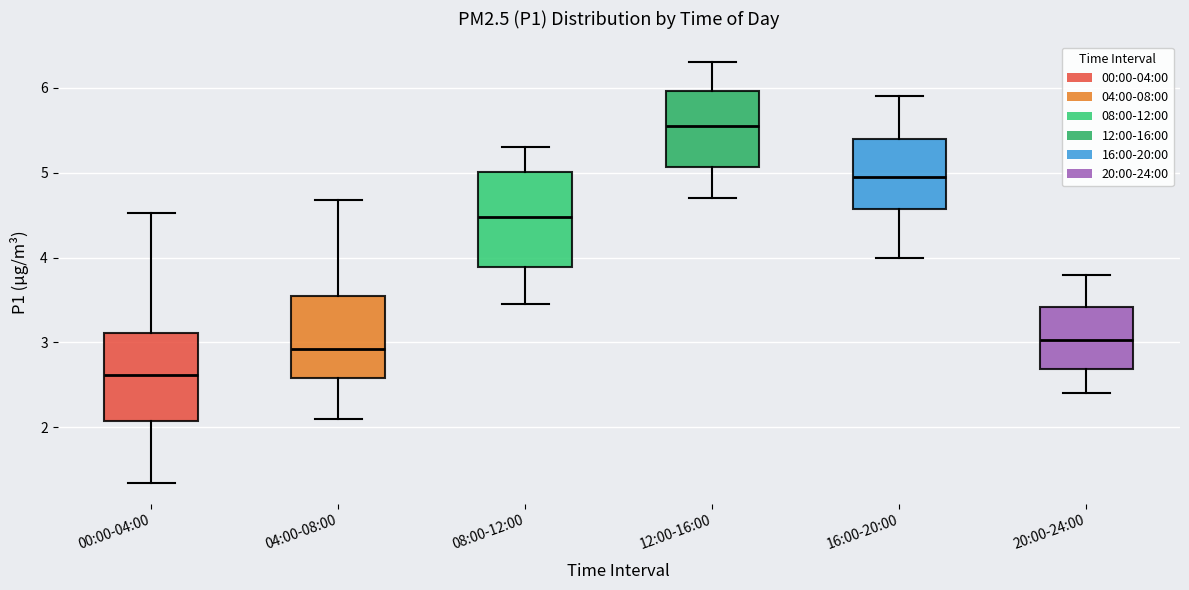

Which box's median line is the lowest?

00:00-04:00